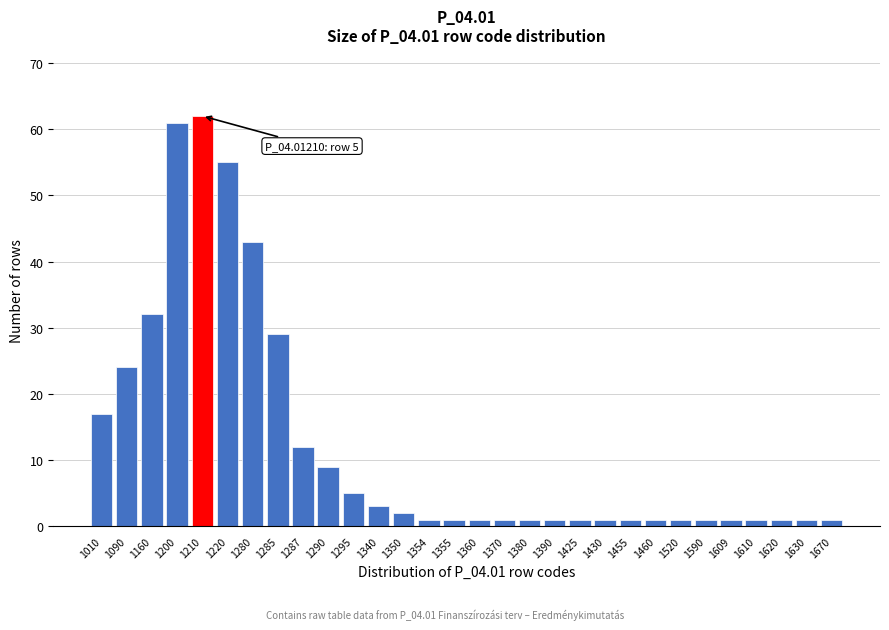

Reading right to left, list all the values displayed in this chart.

1	1	1	1	1	1	1	1	1	1	1	1	1	1	1	1	1	2	3	5	9	12	29	43	55	62	61	32	24	17